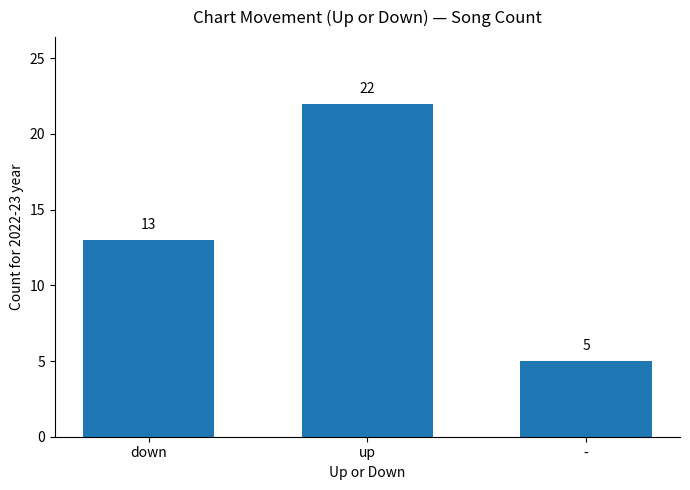

The chart shows a value of 6 at down. True or false?

False